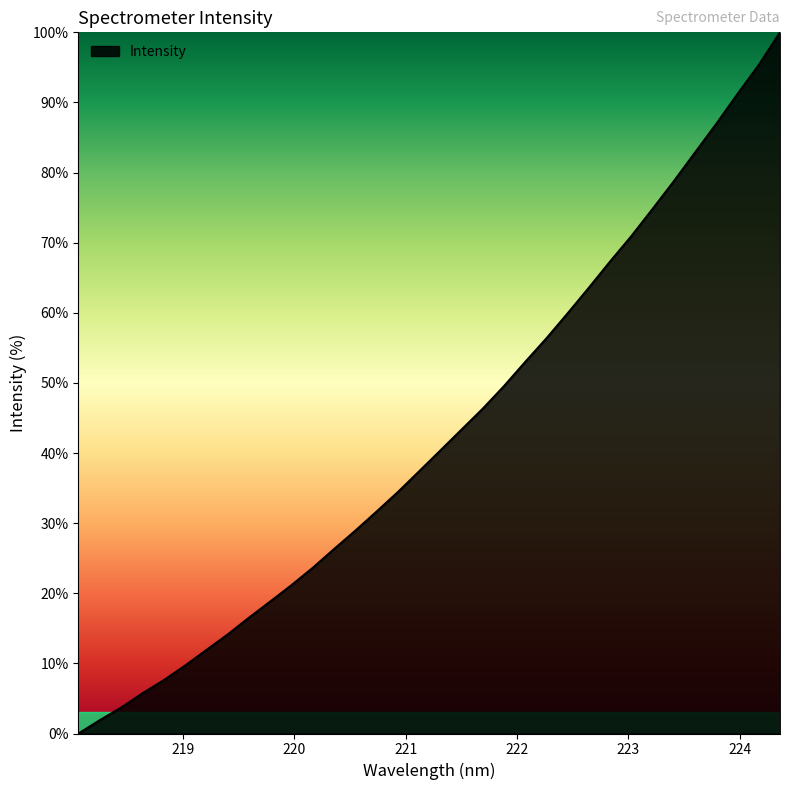

What is the difference between the maximum and minimum values?

100.0